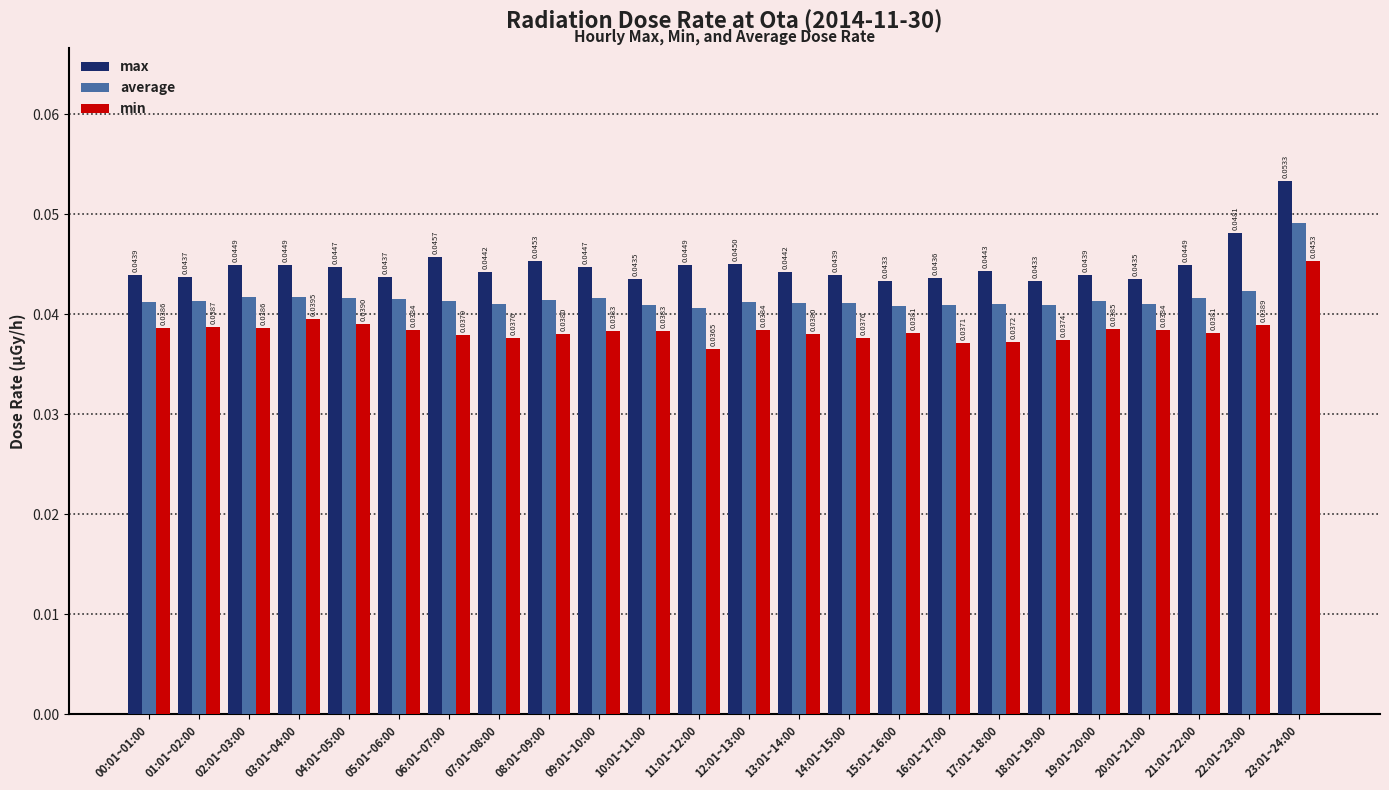

Which series changed the most between 08:01~09:00 and 16:01~17:00?

max